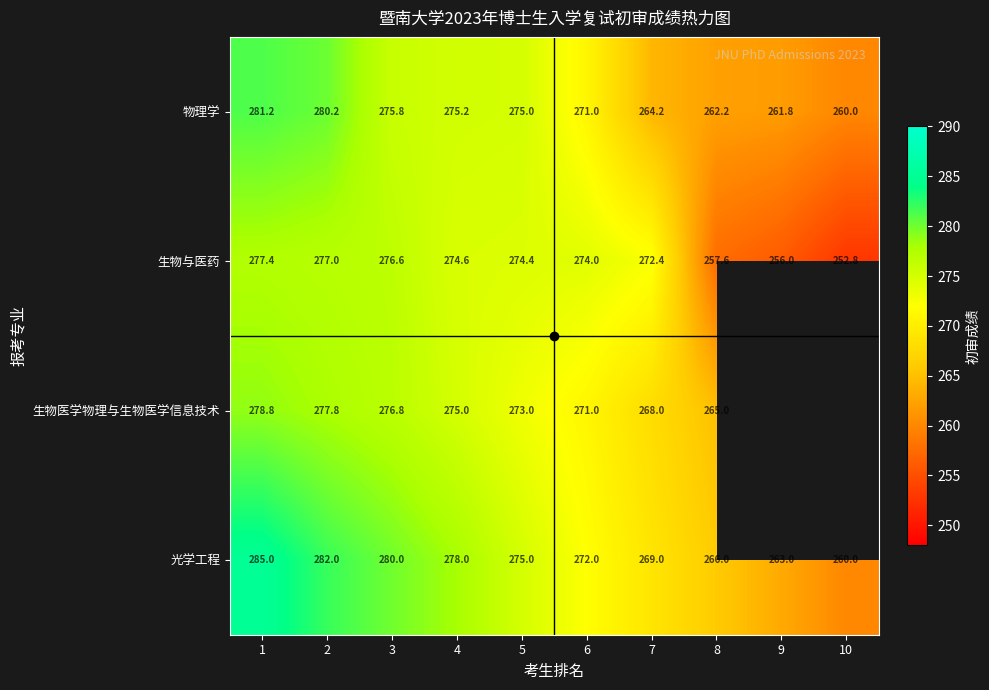

Between 5 and 3, which is larger?

3